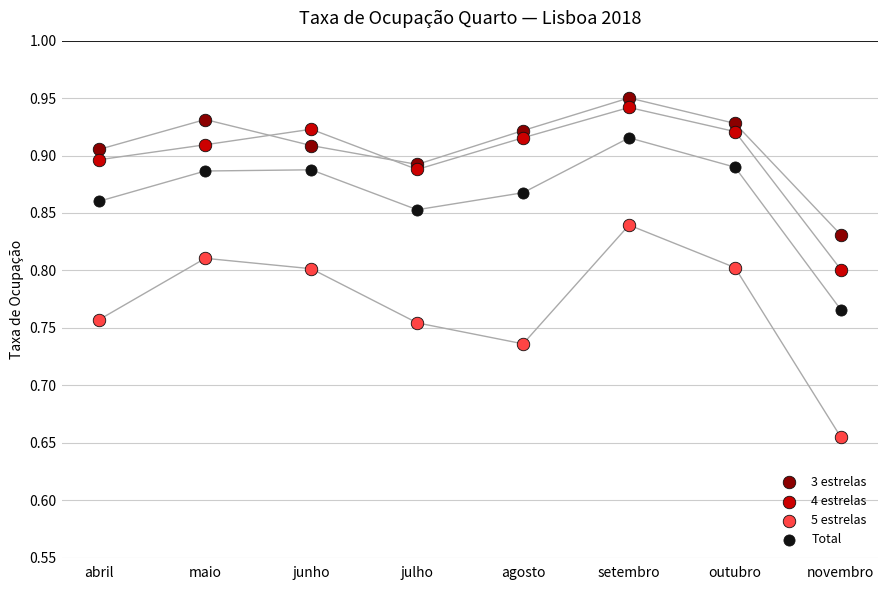

Which series contains the lowest Y value?

5 estrelas